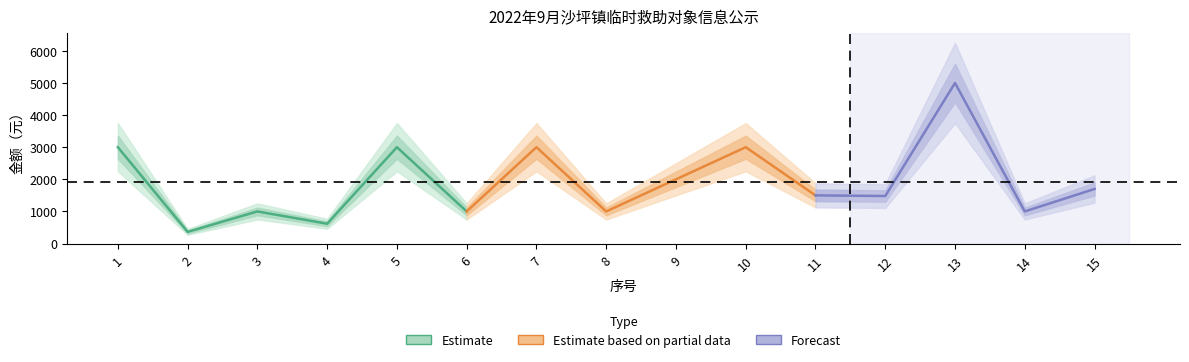

At which label does the data first exceed 1500?

1